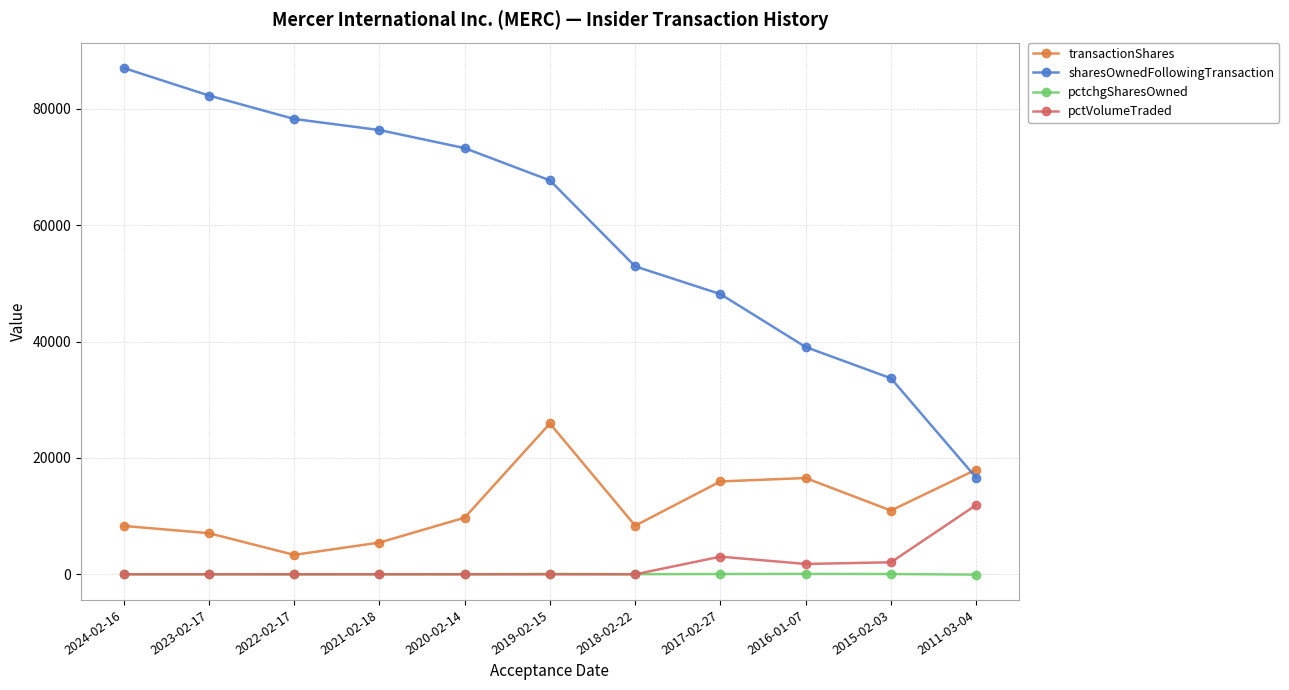

True or false: pctVolumeTraded and transactionShares intersect in this chart.

False